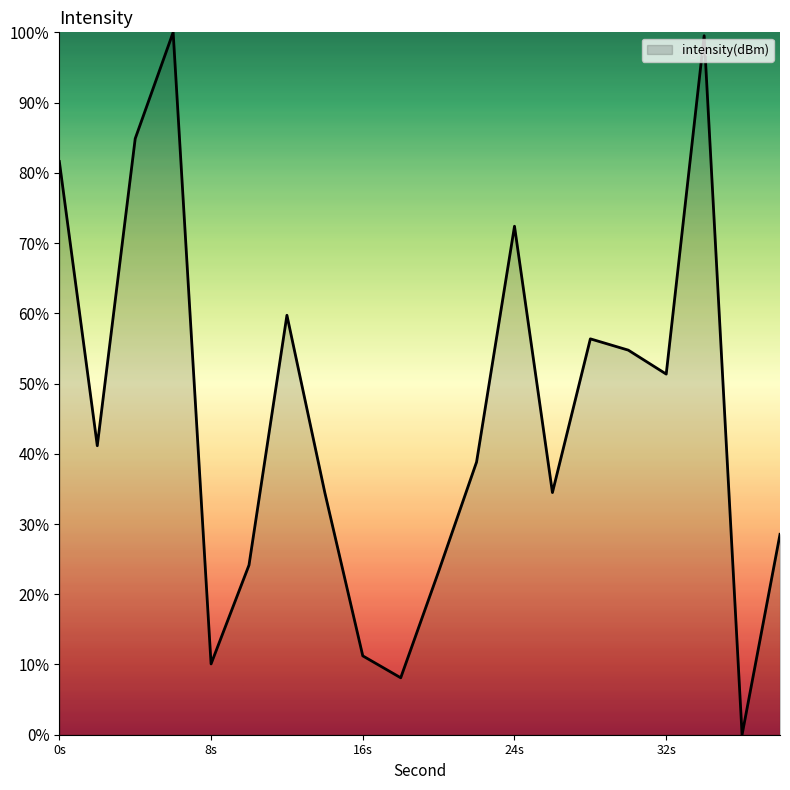

What is the difference between the maximum and minimum values?

100.0